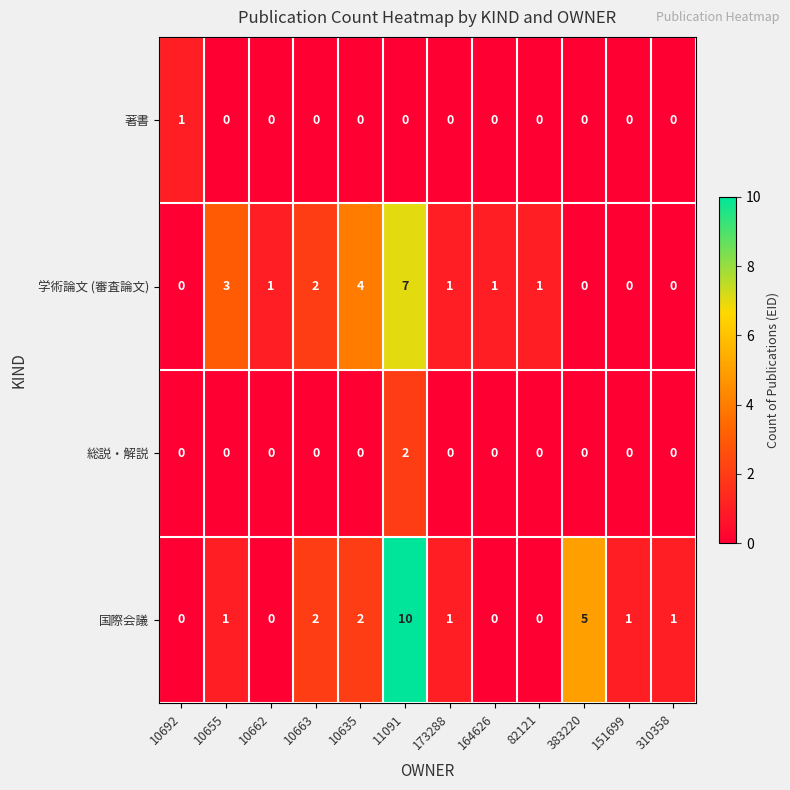

Where is 学術論文 (審査論文) nearest to the value 3?

10655